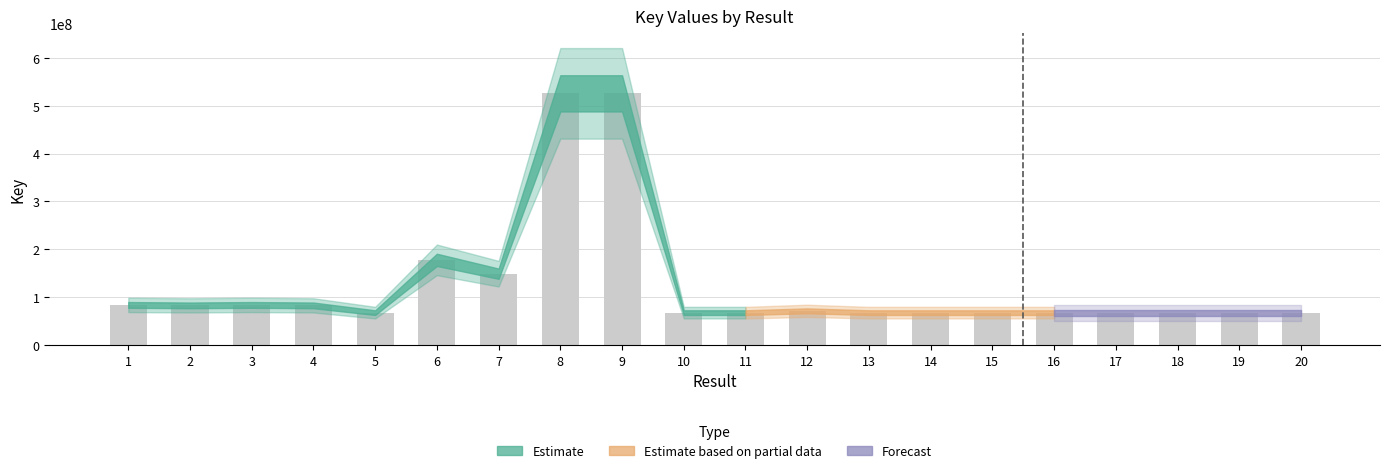

Where is the data nearest to the value 296656575?

6